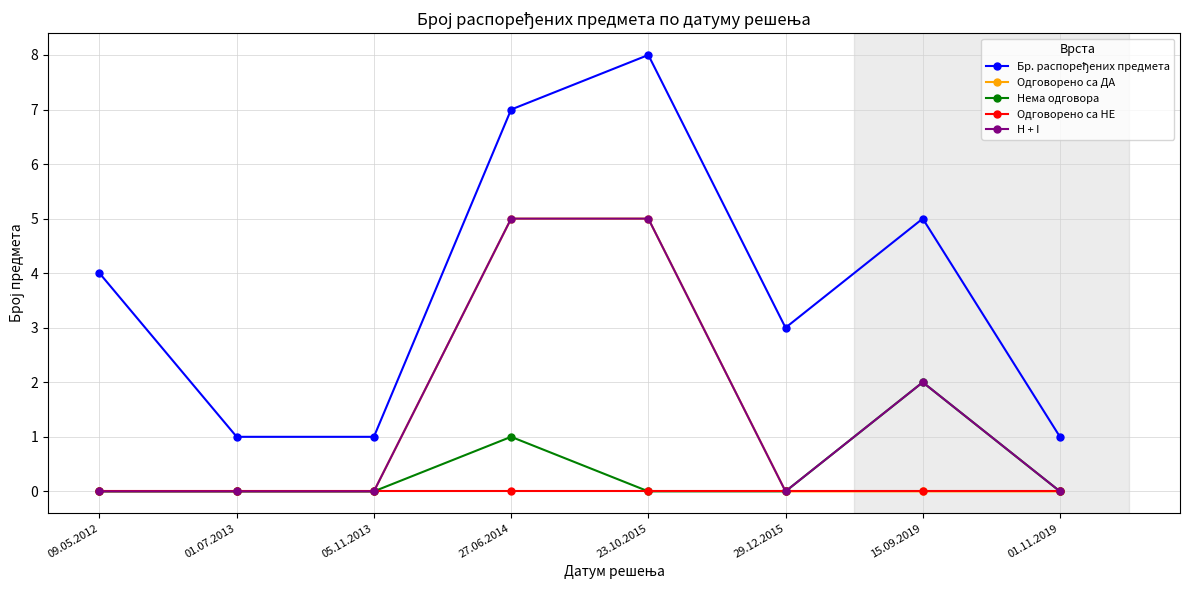

What is the total value across all series at 15.09.2019?

9